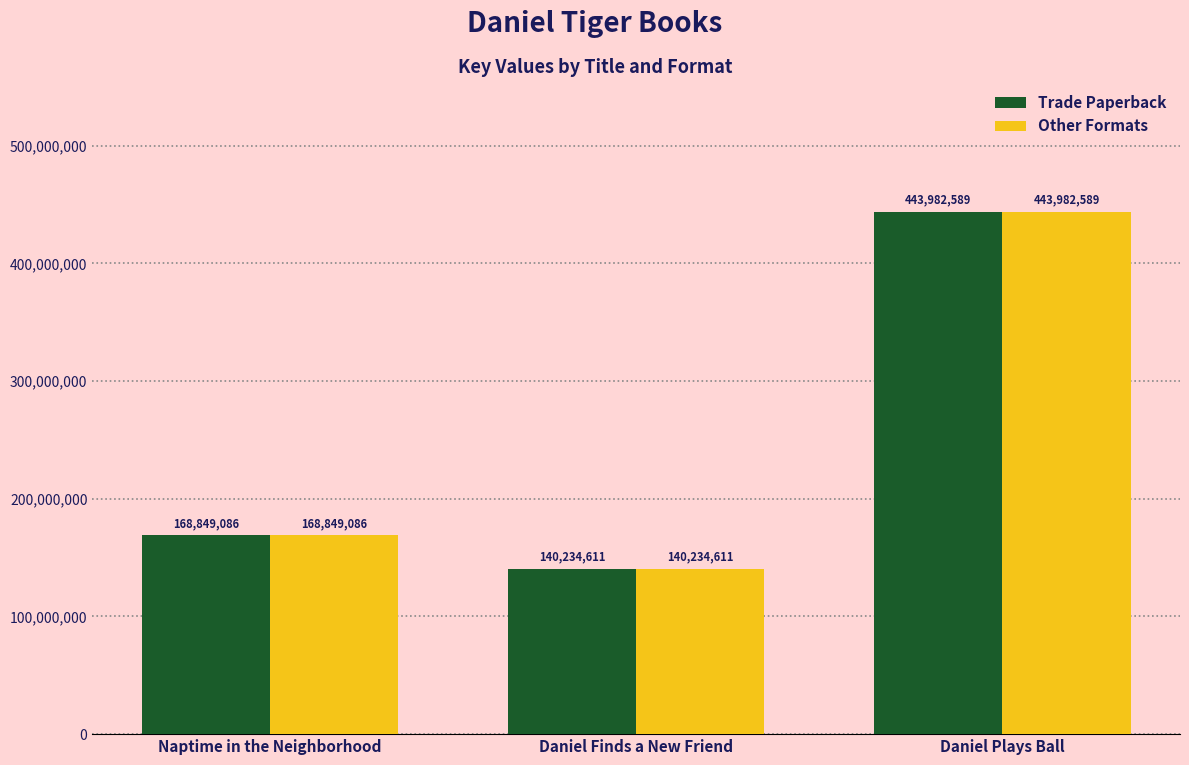

Where is Other Formats nearest to the value 292108600?

Naptime in the Neighborhood